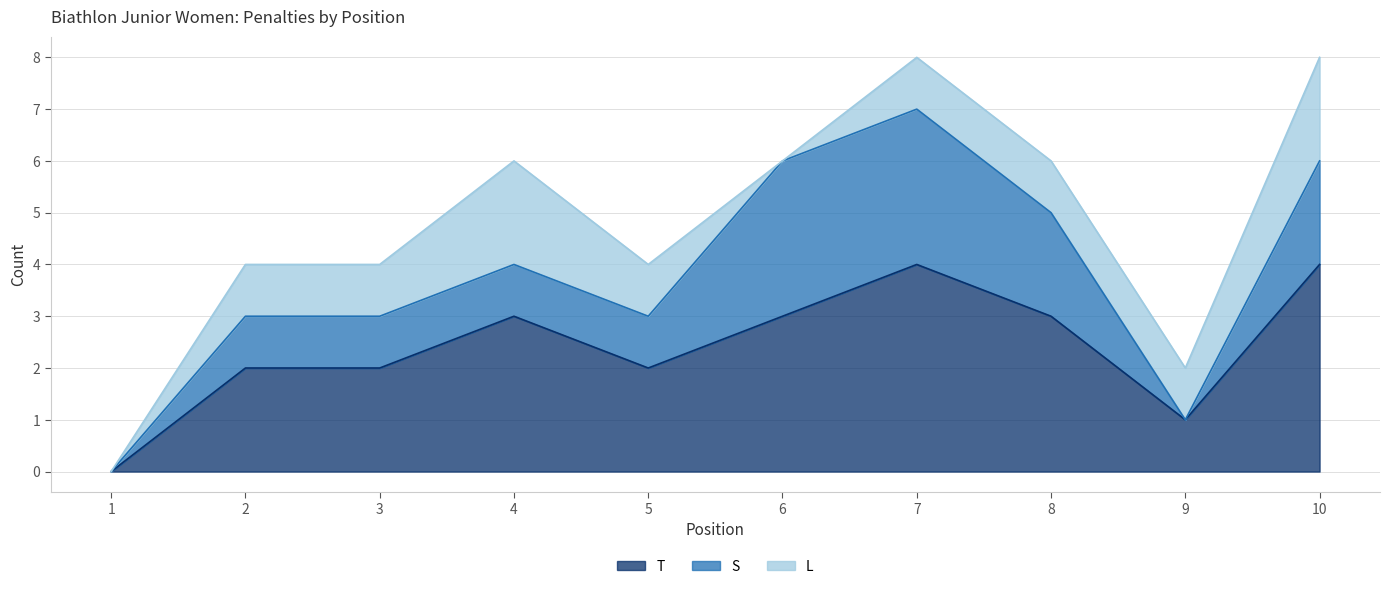

What is the maximum value for L?

2